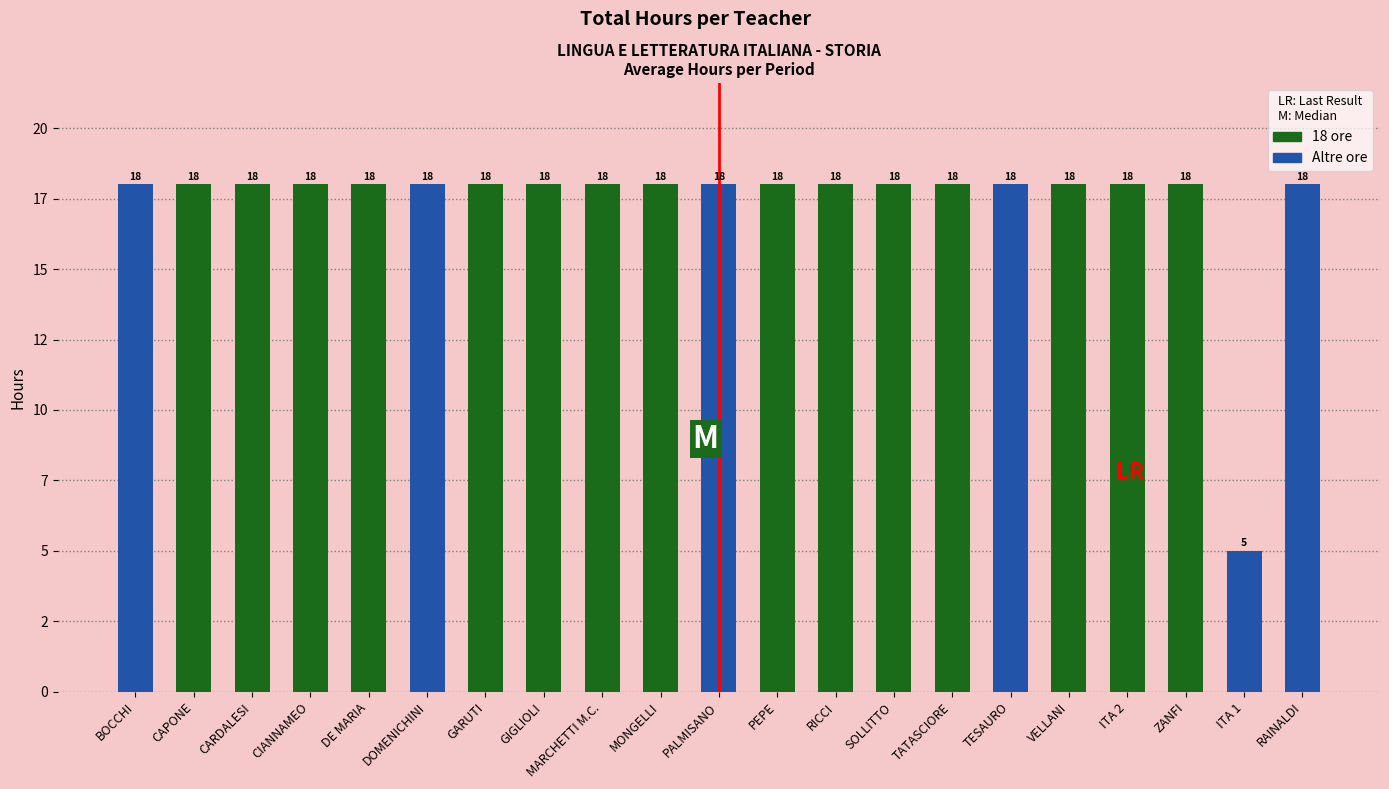

Approximately how many times larger is the value at GARUTI compared to CIANNAMEO?

1.0